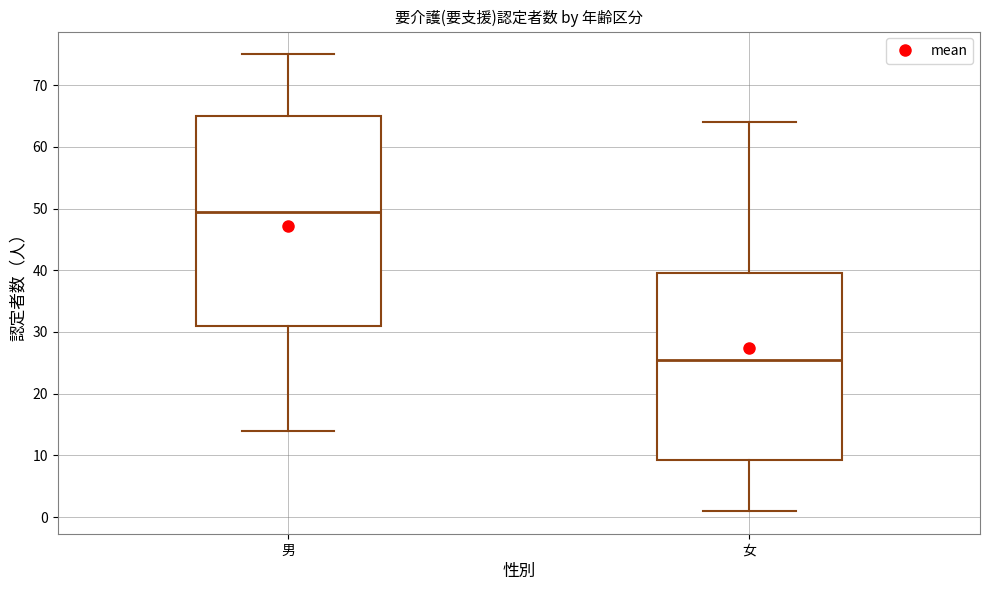

Reading left to right, read every box against the y-axis: the position of its median line, the range the box covers, and the ends of its whiskers. The values are not printed on the chart, so give them approximately, as read against the axis.

男: median 50, box 31 to 65, whiskers 14 to 75
女: median 26, box 9 to 40, whiskers 1 to 64